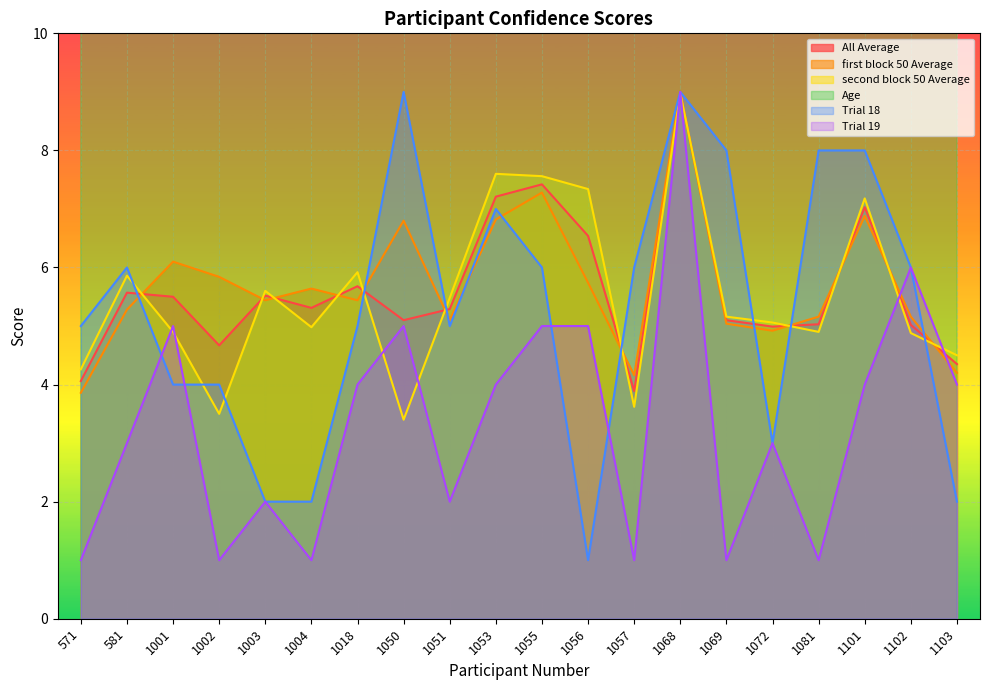

Is the value of All Average at 1050 greater than the value of second block 50 Average at 1003?

No